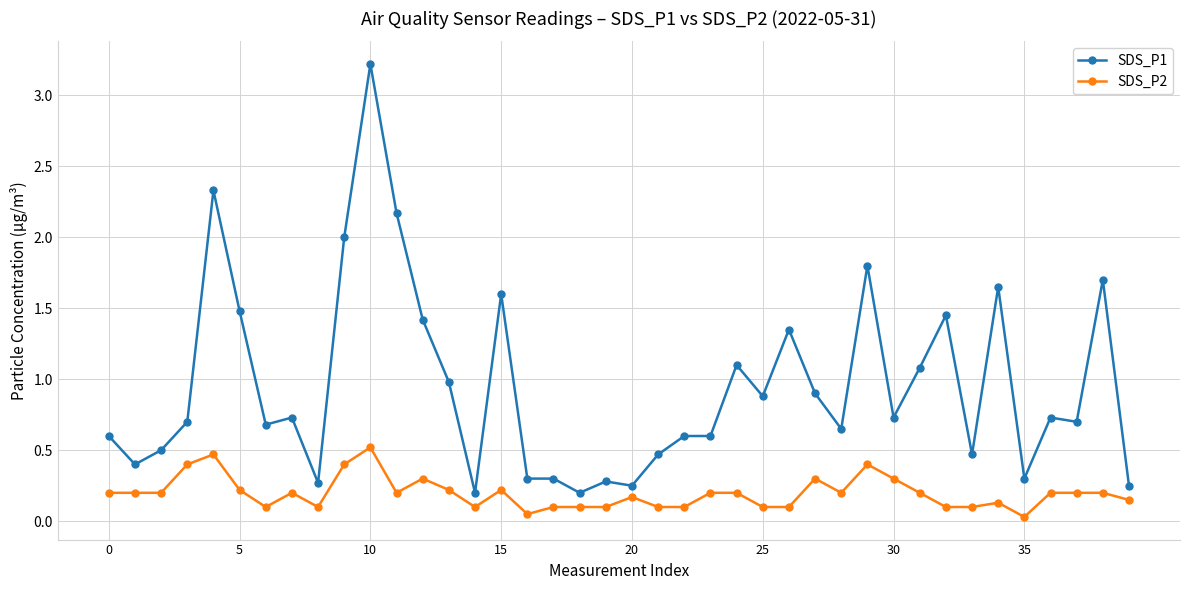

True or false: SDS_P1 and SDS_P2 intersect in this chart.

False